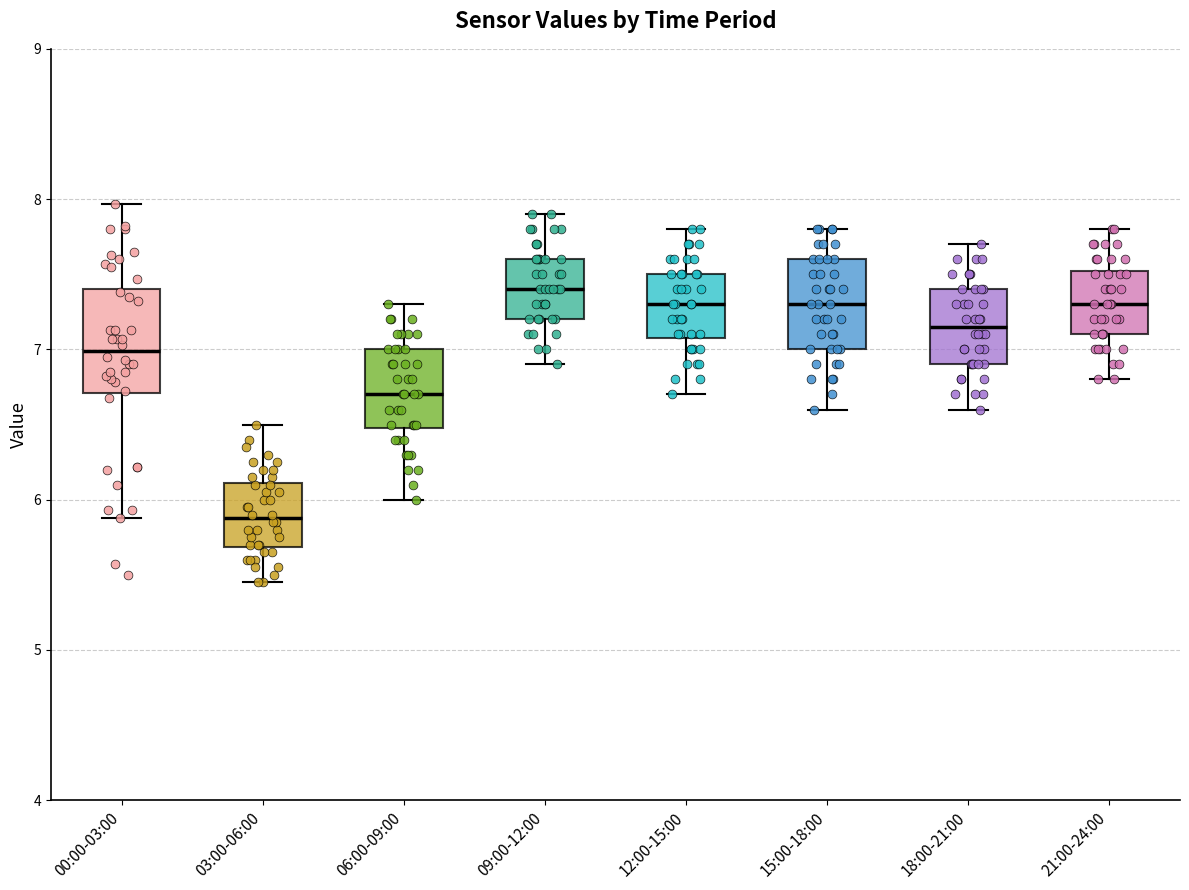

Which box has the highest median line?

09:00-12:00